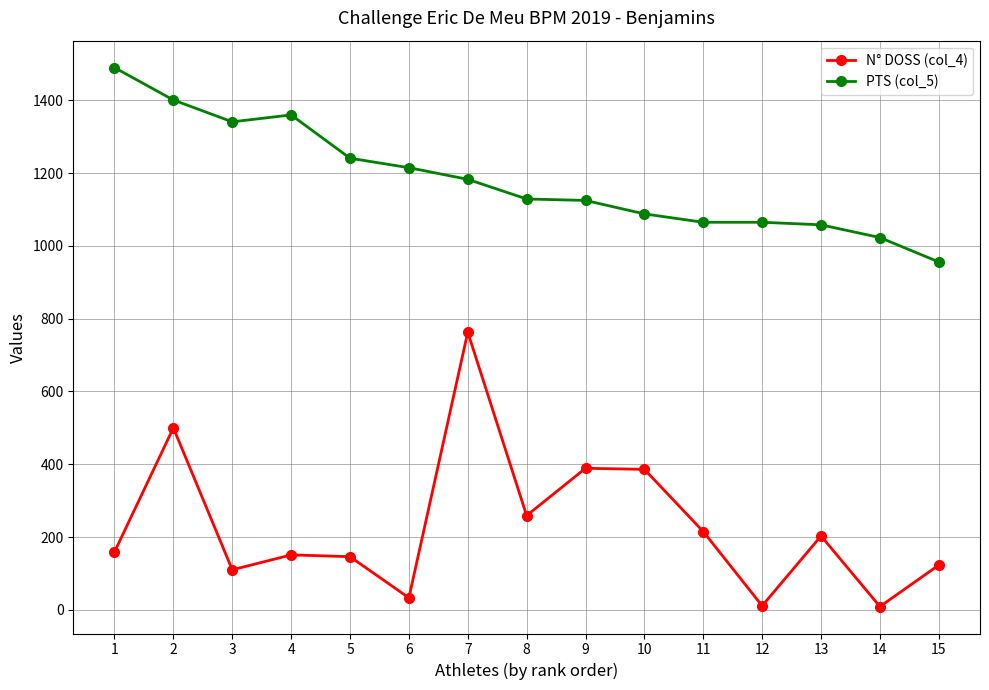

Is this an area chart (filled region under the line)?

No